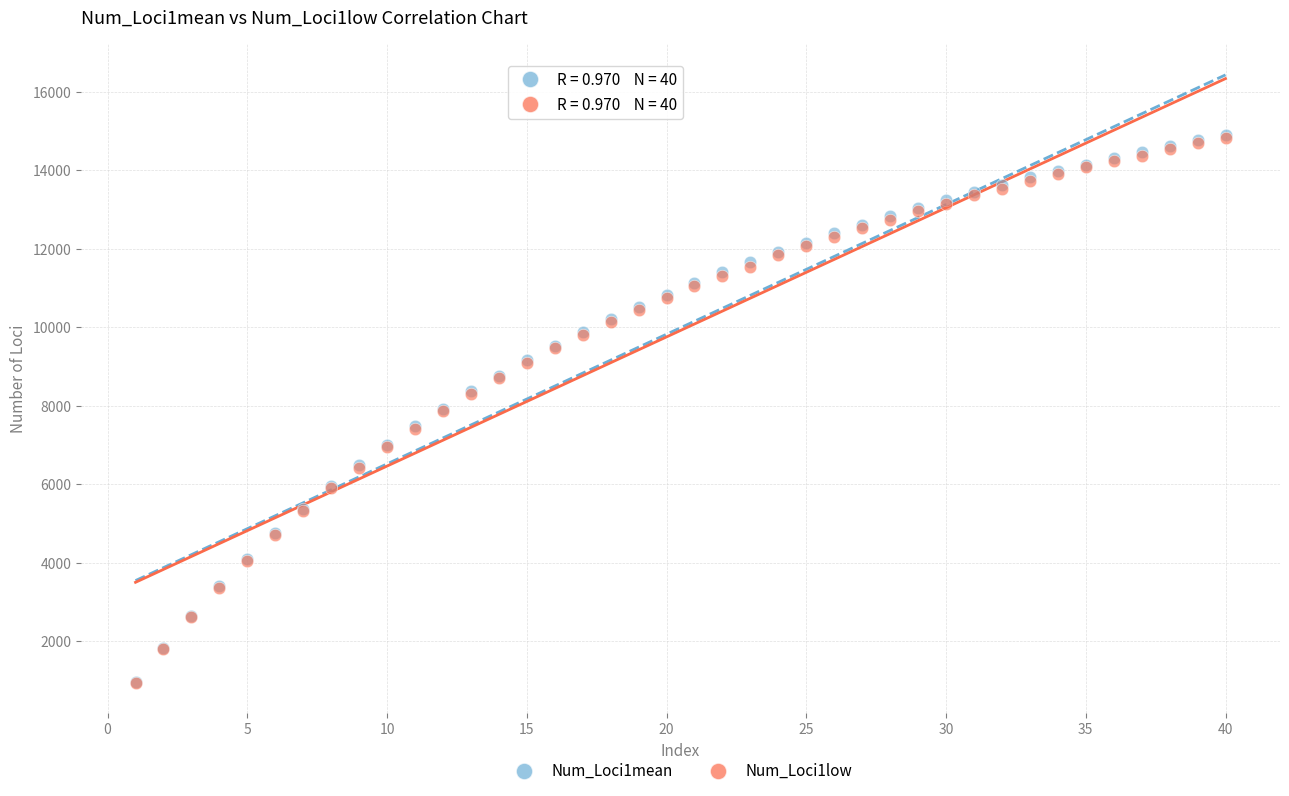

What are all the series names shown in the legend?

Num_Loci1mean, Num_Loci1low